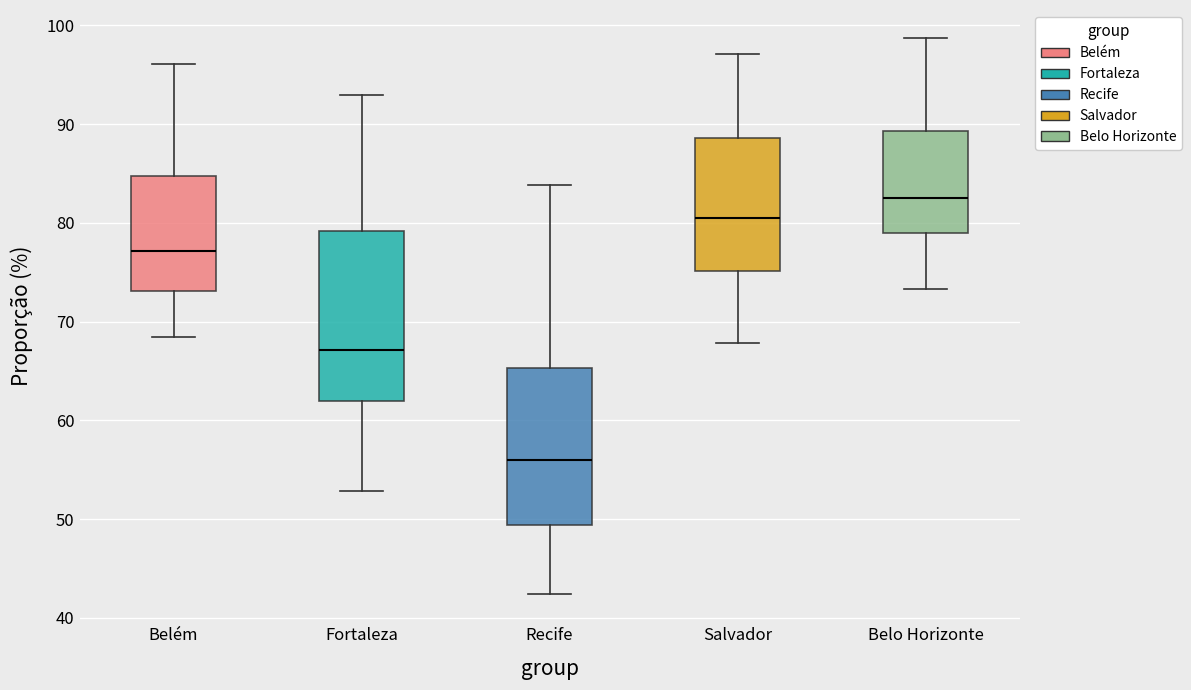

Which box has the highest median line?

Belo Horizonte